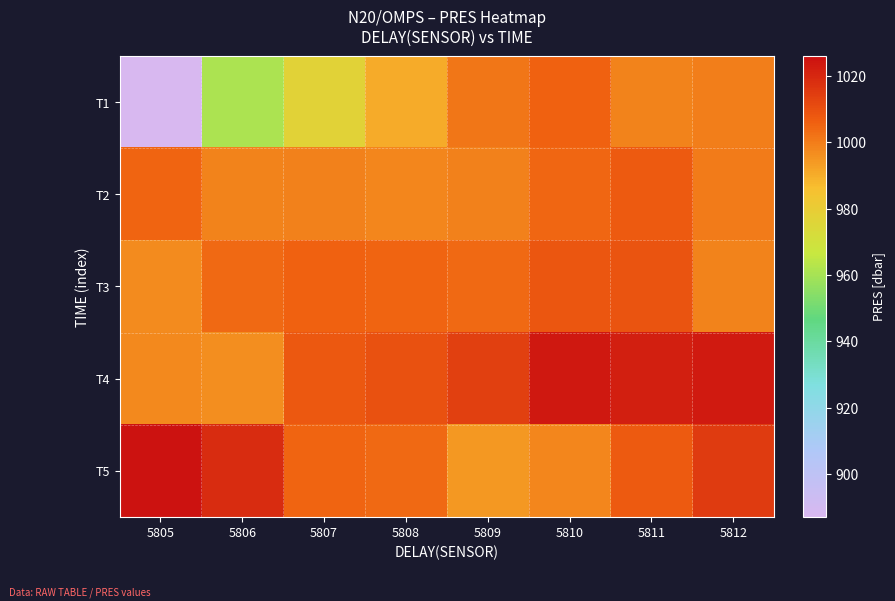

At how many categories does at least one series exceed 990?

8